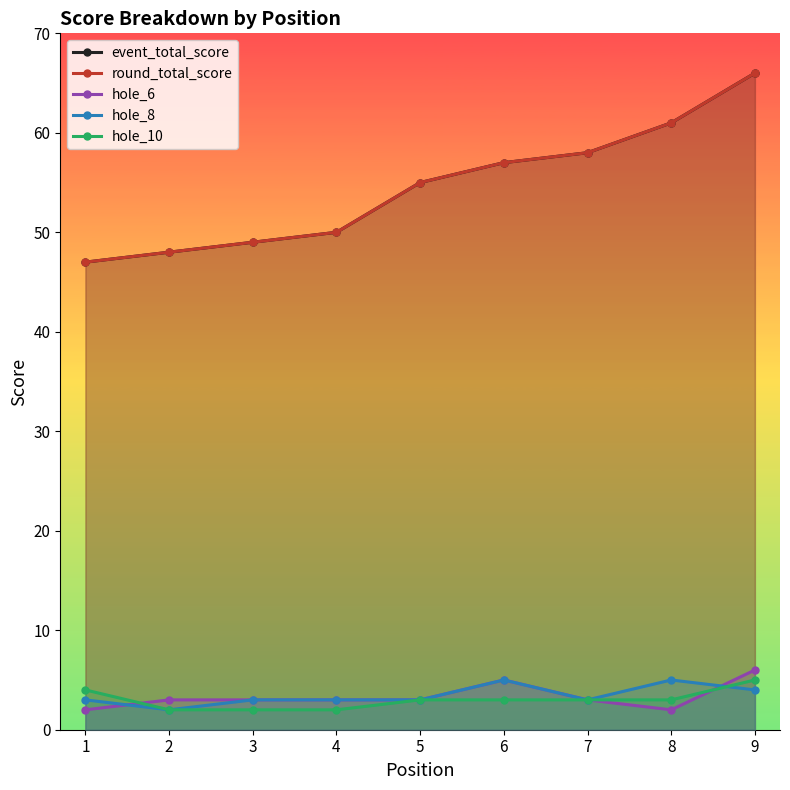

What are all the series names shown in the legend?

event_total_score, round_total_score, hole_6, hole_8, hole_10